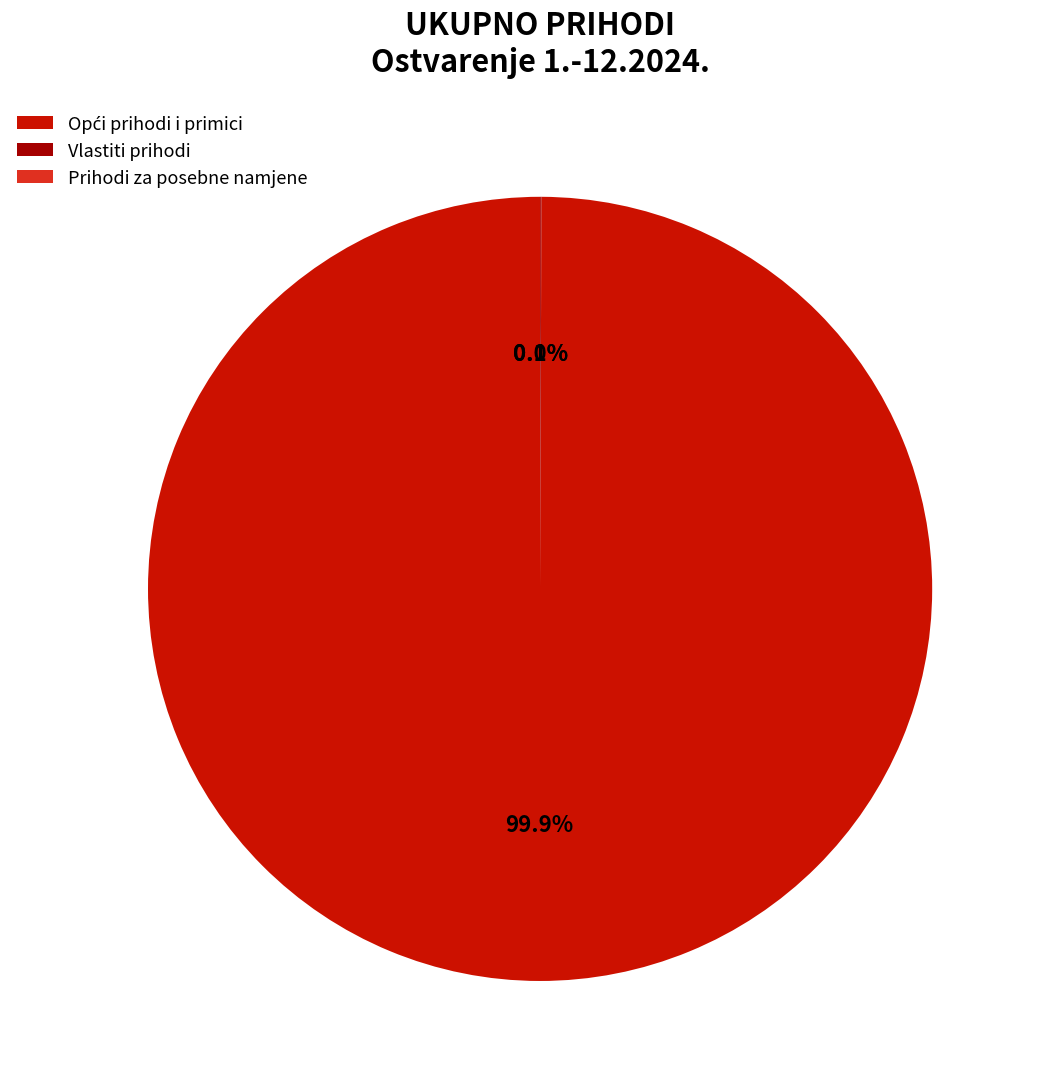

Does any single category account for the majority?

Yes